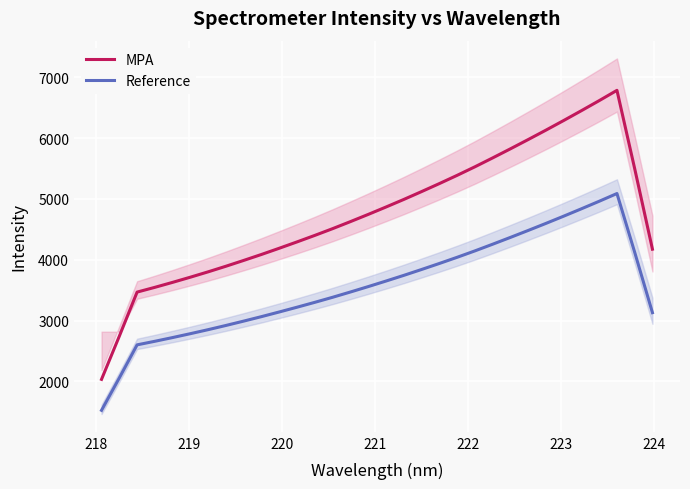

True or false: Reference and MPA intersect in this chart.

False